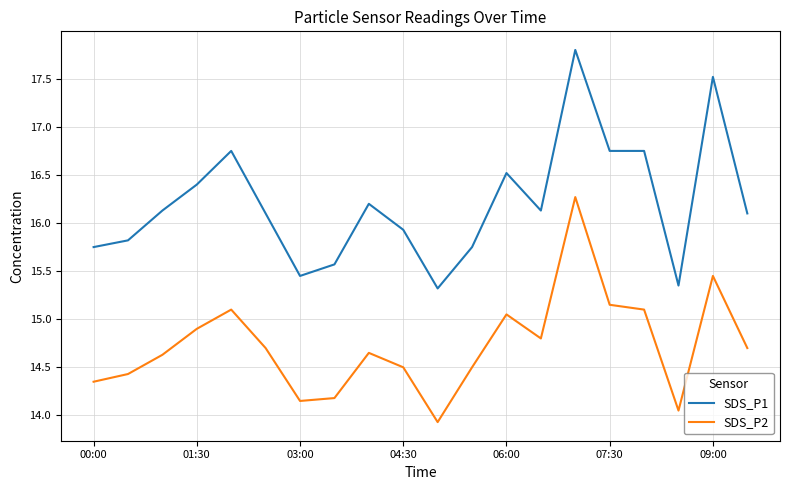

True or false: SDS_P1 and SDS_P2 cross at least once.

False